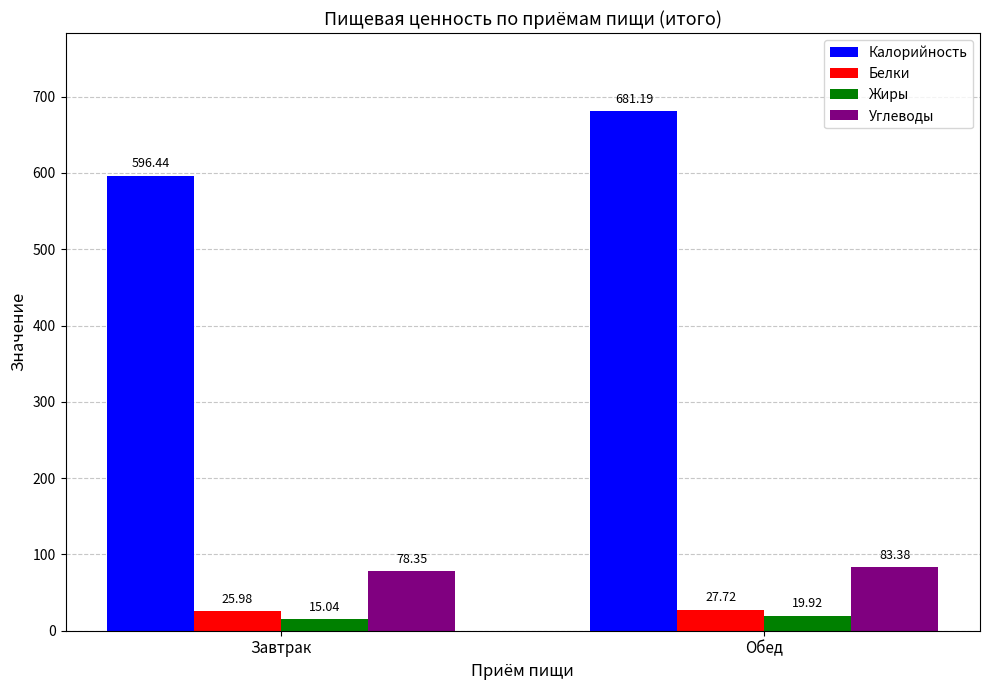

Which series has the widest spread of values?

Калорийность